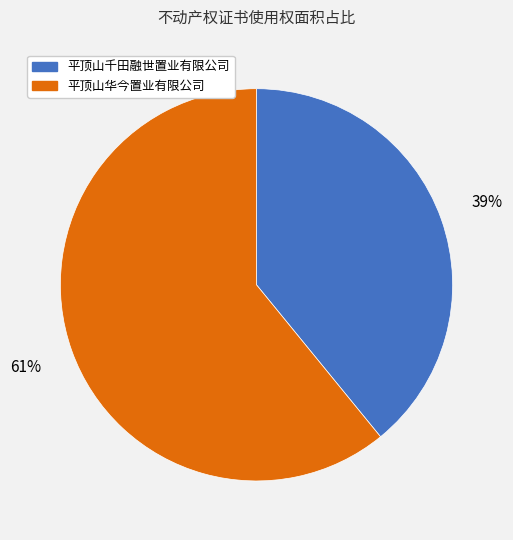

Approximately how many times larger is the value at 平顶山华今置业有限公司 compared to 平顶山千田融世置业有限公司?

1.6